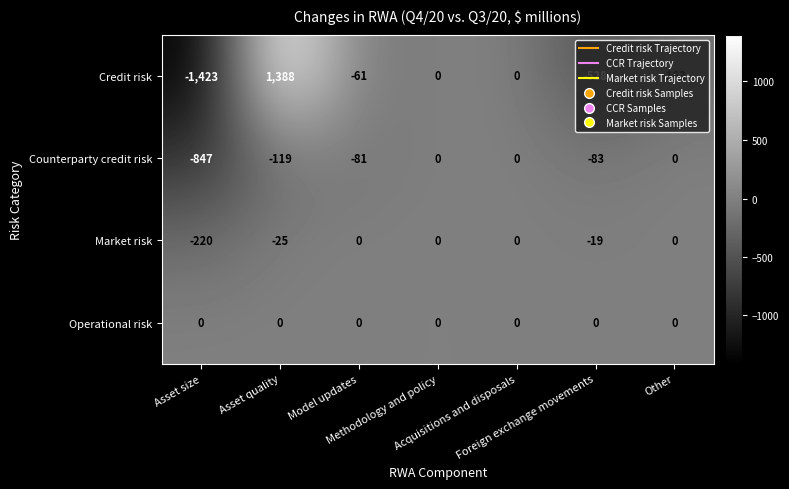

List the series in order of their overall mean, lowest first.

Counterparty credit risk, Credit risk, Market risk, Operational risk